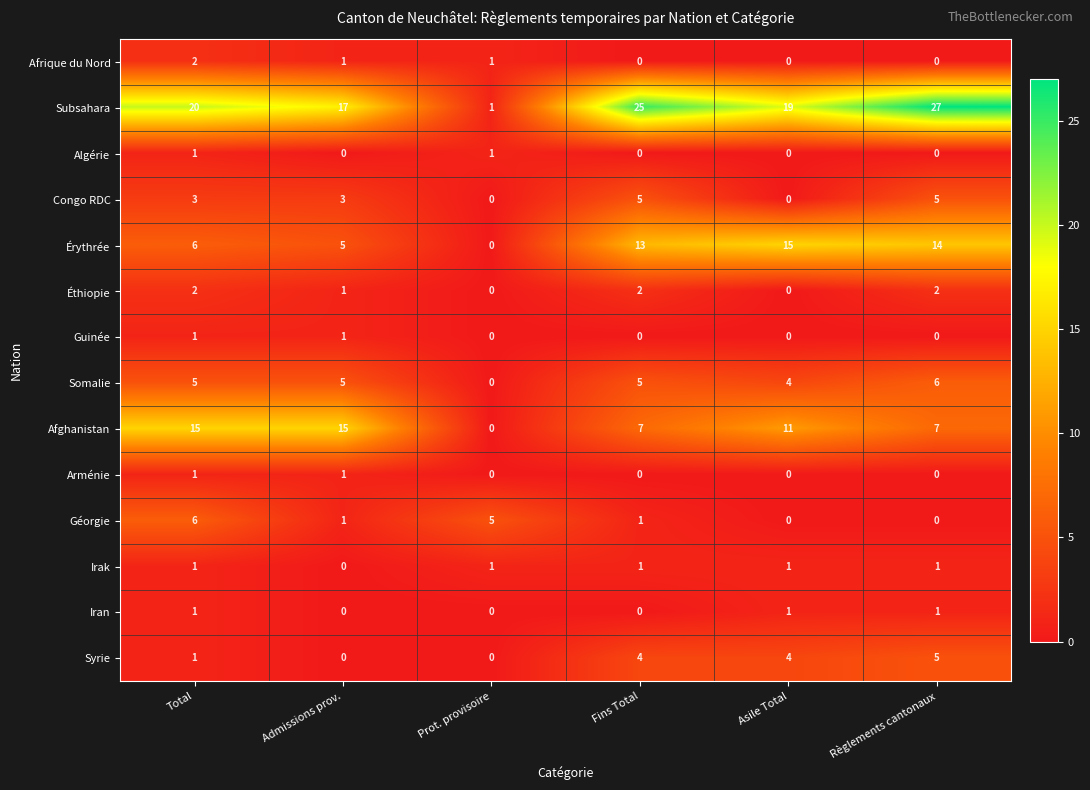

Where does the Afghanistan series first go above 11?

Total